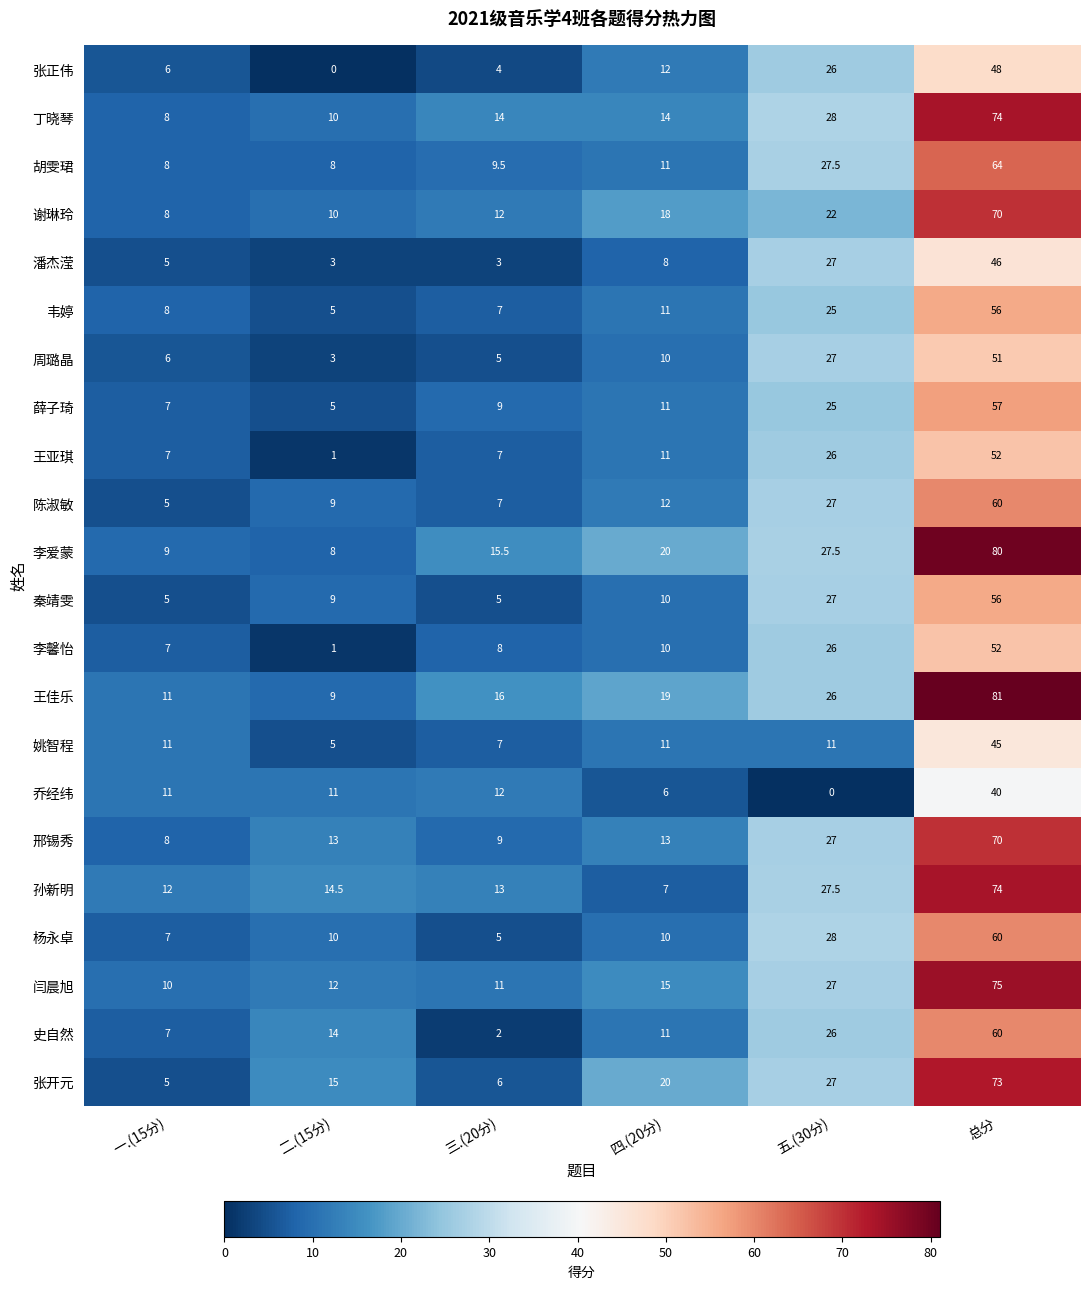

What is the sum of all 陈淑敏 values?

120.0